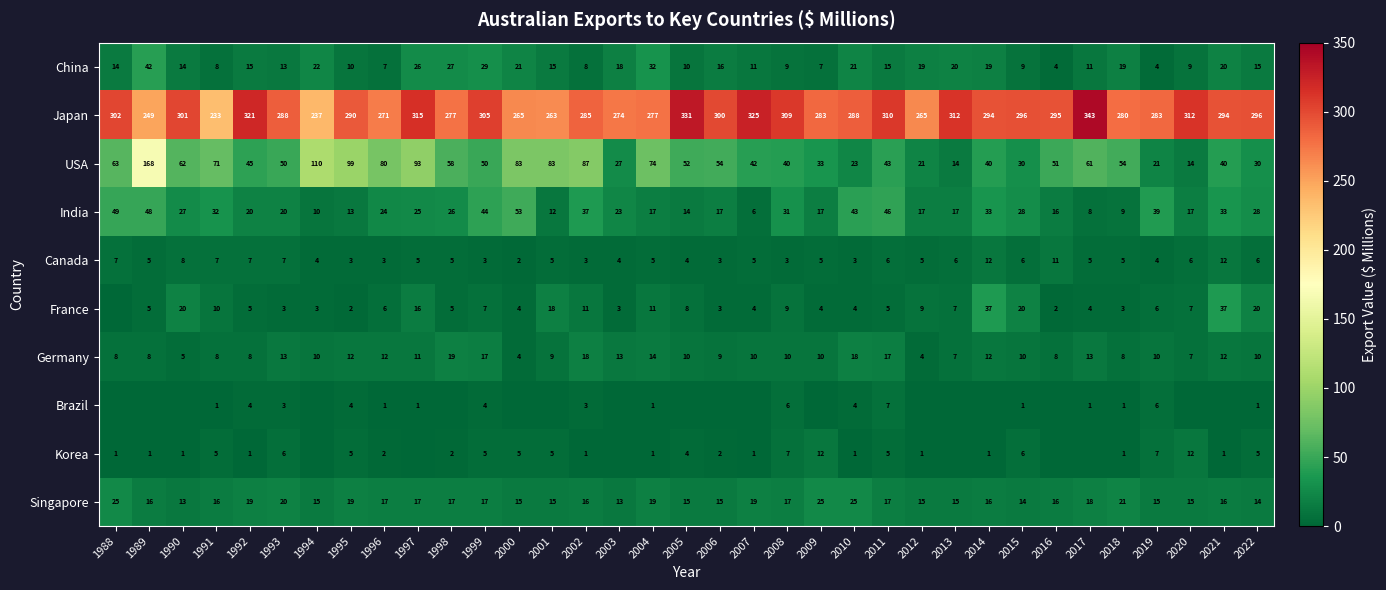

At 1992, list the series in order from smallest to largest.

Korea, Brazil, France, Canada, Germany, China, Singapore, India, USA, Japan